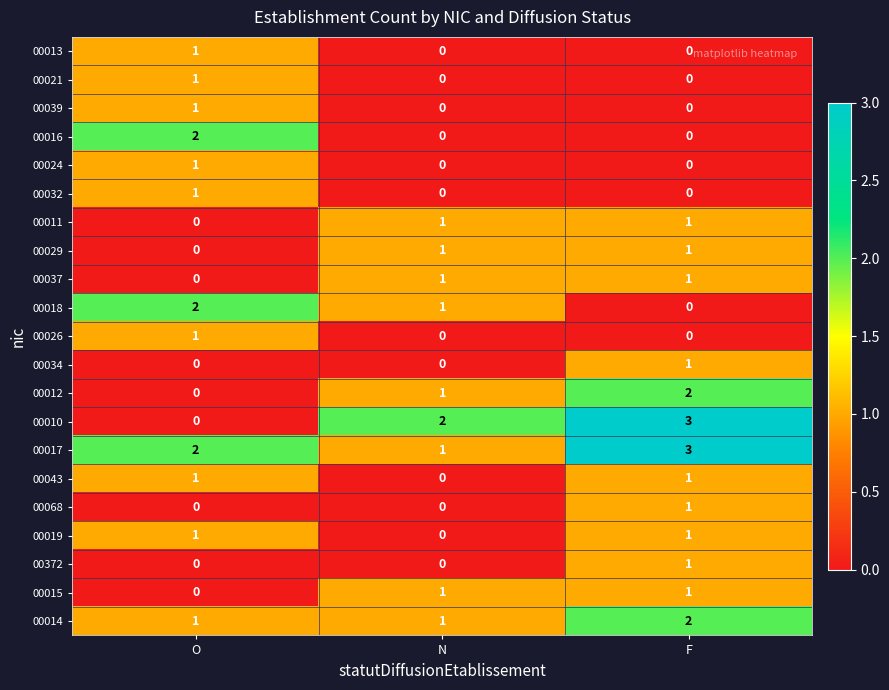

At which category is the sum across all series the highest?

F